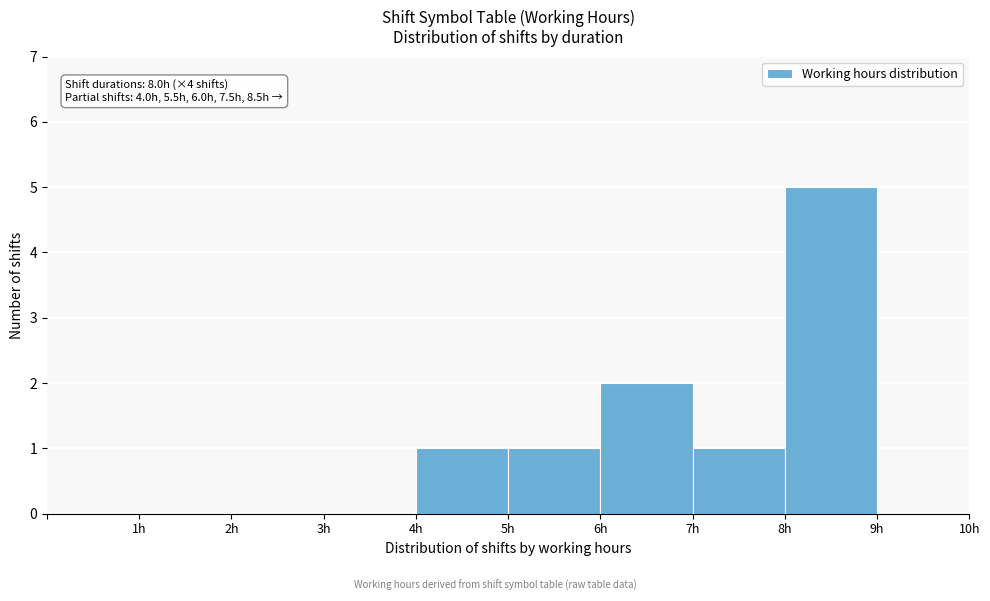

Over which range of the x-axis is the bar tallest?

8 to 9